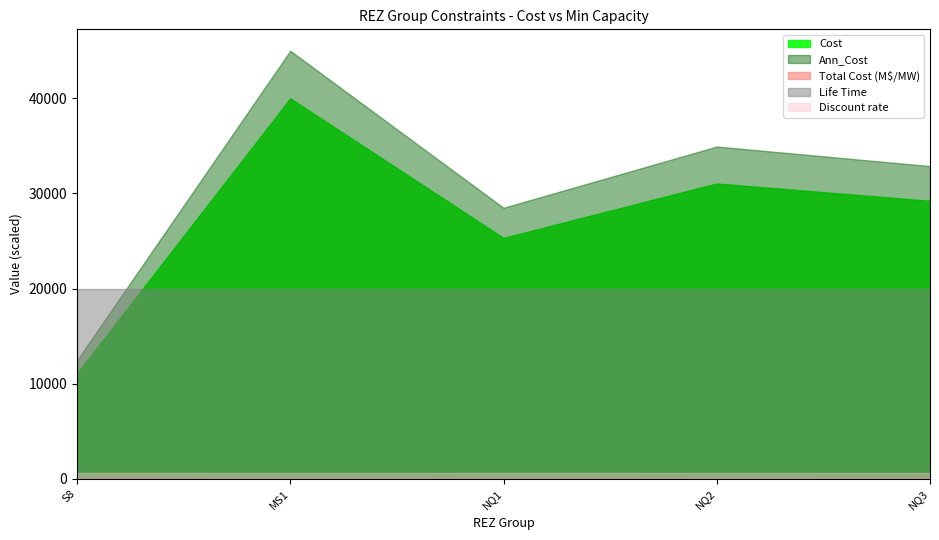

Which series has the widest spread of values?

Ann_Cost